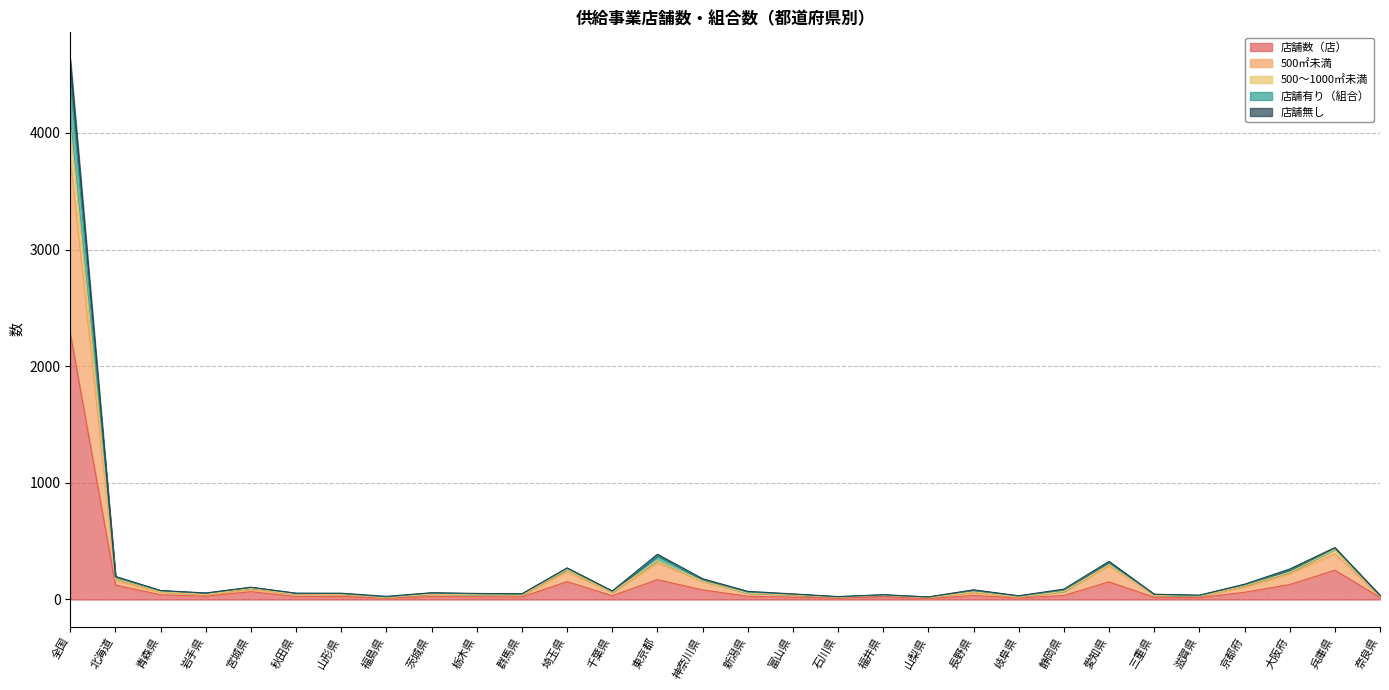

Where is 店舗数（店） nearest to the value 1145?

兵庫県